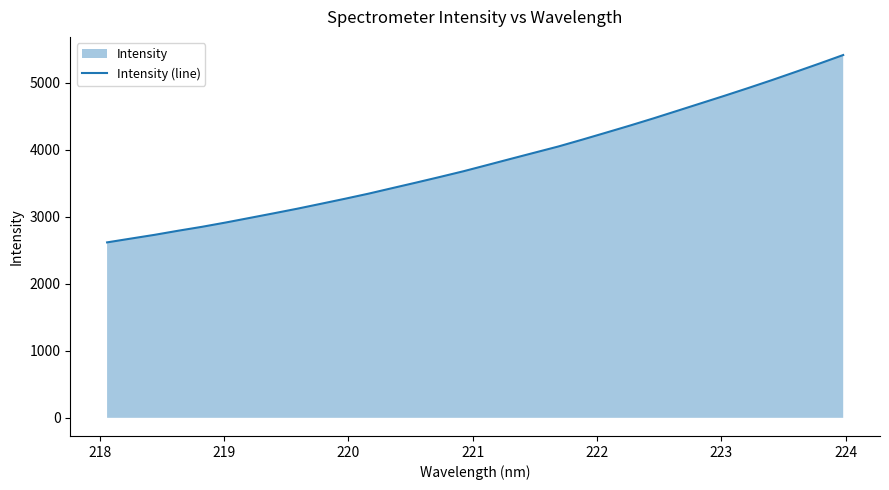

What is the difference between the maximum and second lowest values?

2740.1